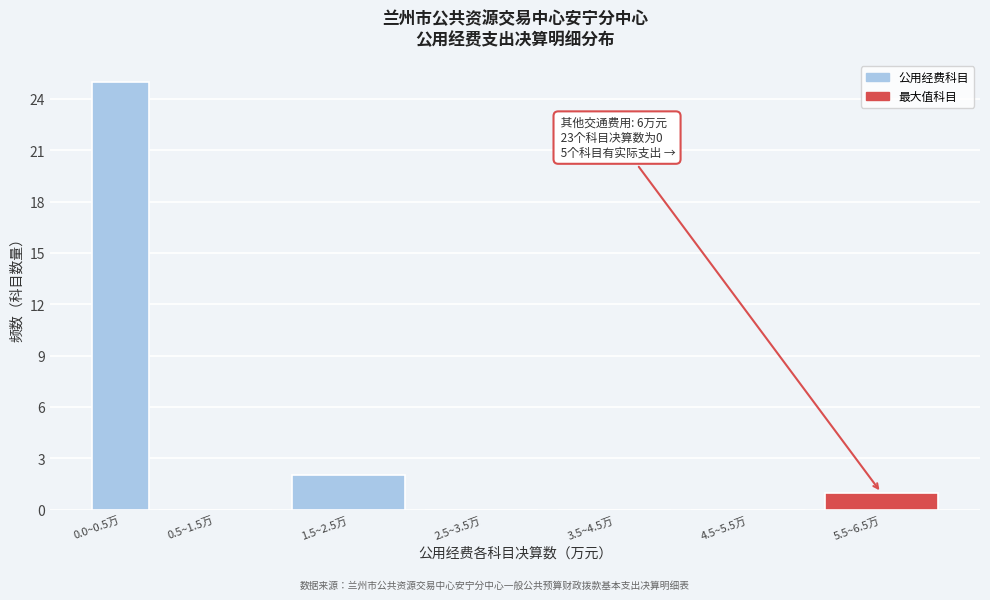

Reading left to right, list all the values displayed in this chart.

0.0~0.5万=25	0.5~1.5万=0	1.5~2.5万=2	2.5~3.5万=0	3.5~4.5万=0	4.5~5.5万=0	5.5~6.5万=1